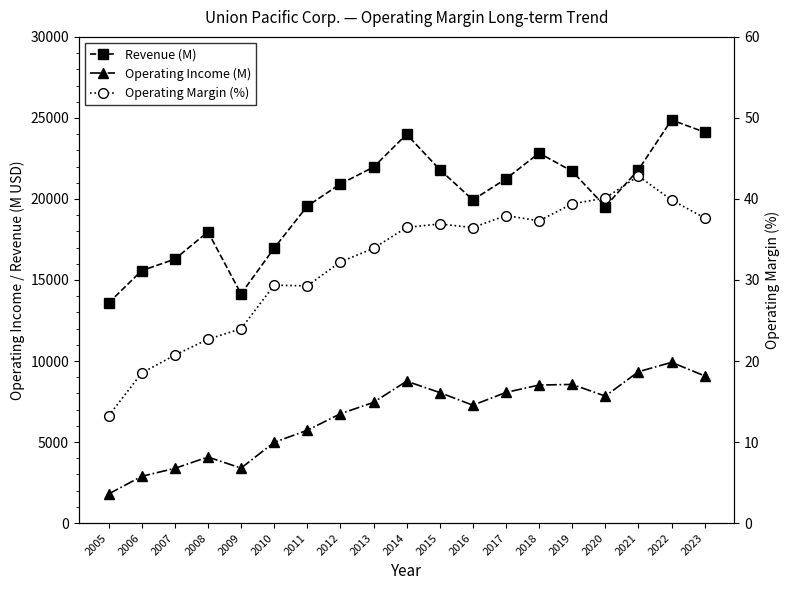

Between 2012 and 2014, which series saw the biggest shift?

Revenue (M)